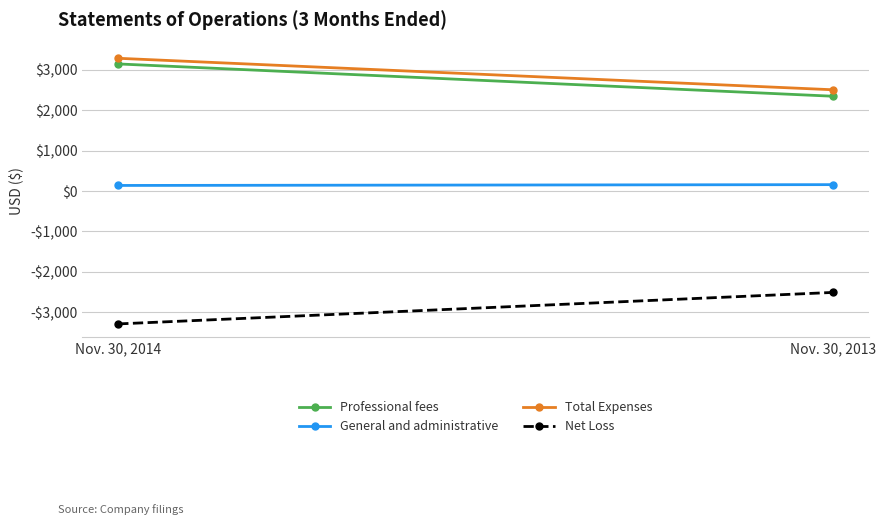

Read the General and administrative value at Nov. 30, 2014.

140